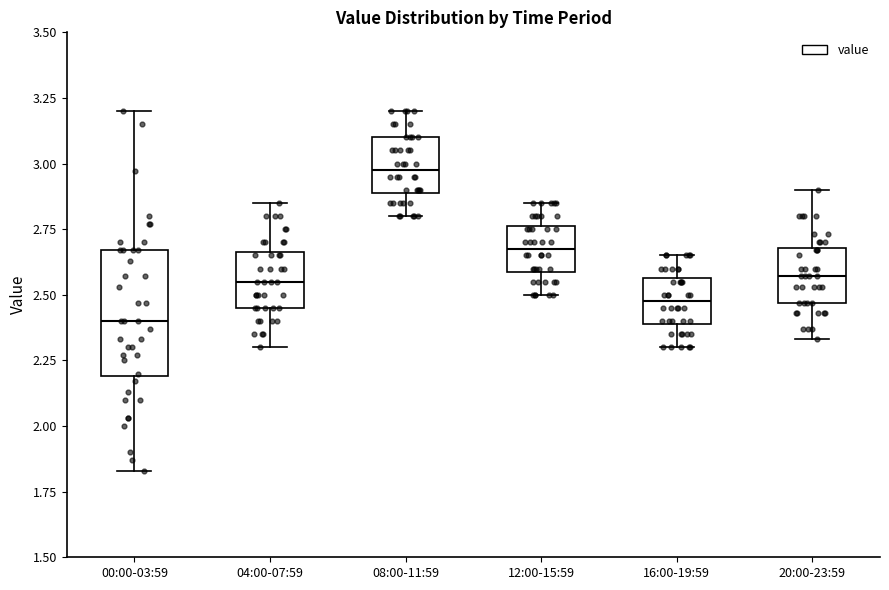

Reading left to right, read every box against the y-axis: the position of its median line, the range the box covers, and the ends of its whiskers. The values are not printed on the chart, so give them approximately, as read against the axis.

00:00-03:59: median 2.40, box 2.20 to 2.65, whiskers 1.85 to 3.20
04:00-07:59: median 2.55, box 2.45 to 2.65, whiskers 2.30 to 2.85
08:00-11:59: median 3.00, box 2.90 to 3.10, whiskers 2.80 to 3.20
12:00-15:59: median 2.70, box 2.60 to 2.75, whiskers 2.50 to 2.85
16:00-19:59: median 2.50, box 2.40 to 2.55, whiskers 2.30 to 2.65
20:00-23:59: median 2.55, box 2.45 to 2.70, whiskers 2.35 to 2.90